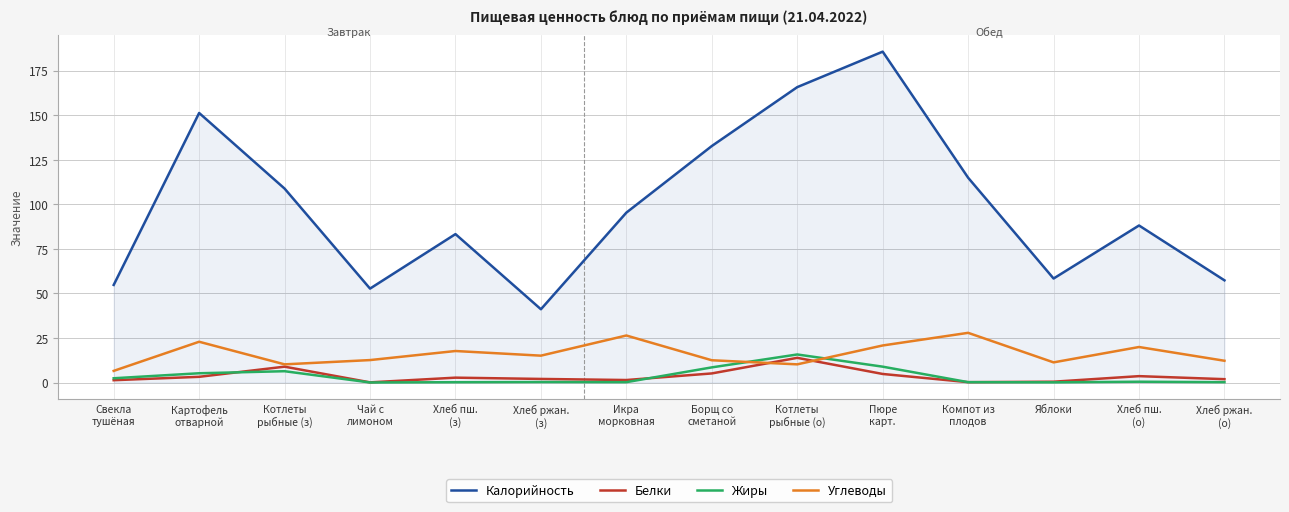

Which series has the largest total across all categories?

Калорийность